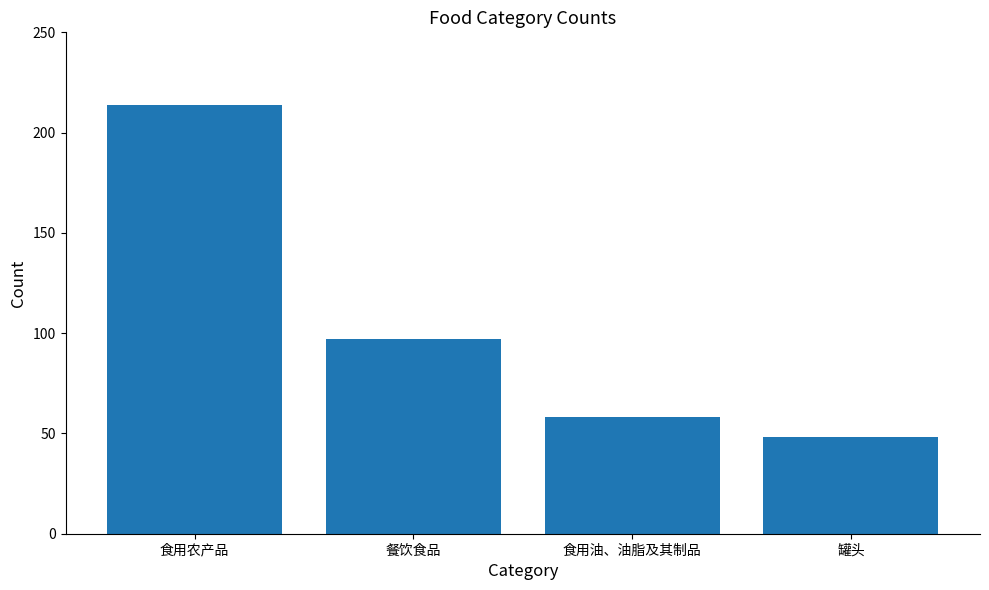

What is the sum of all values?

417